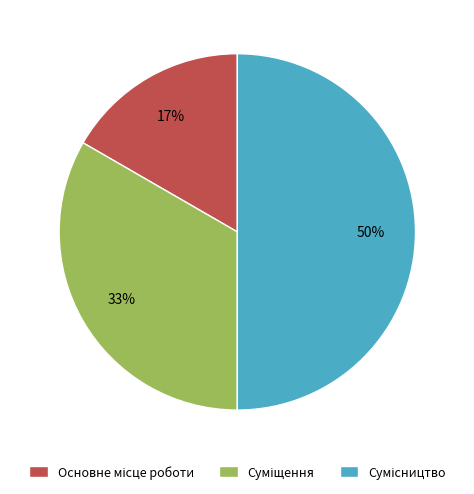

To the nearest percent, what is the average slice percentage?

33%